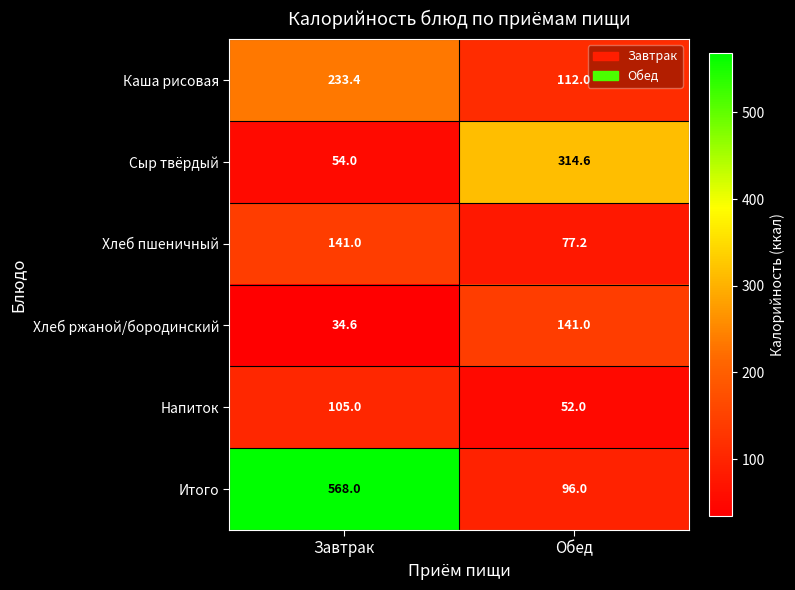

Reading left to right, extract all data points from this chart.

Каша рисовая: Завтрак=233.4	Обед=112.0
Сыр твёрдый: Завтрак=54.0	Обед=314.6
Хлеб пшеничный: Завтрак=141.0	Обед=77.2
Хлеб ржаной/бородинский: Завтрак=34.6	Обед=141.0
Напиток: Завтрак=105.0	Обед=52.0
Итого: Завтрак=568.0	Обед=96.0